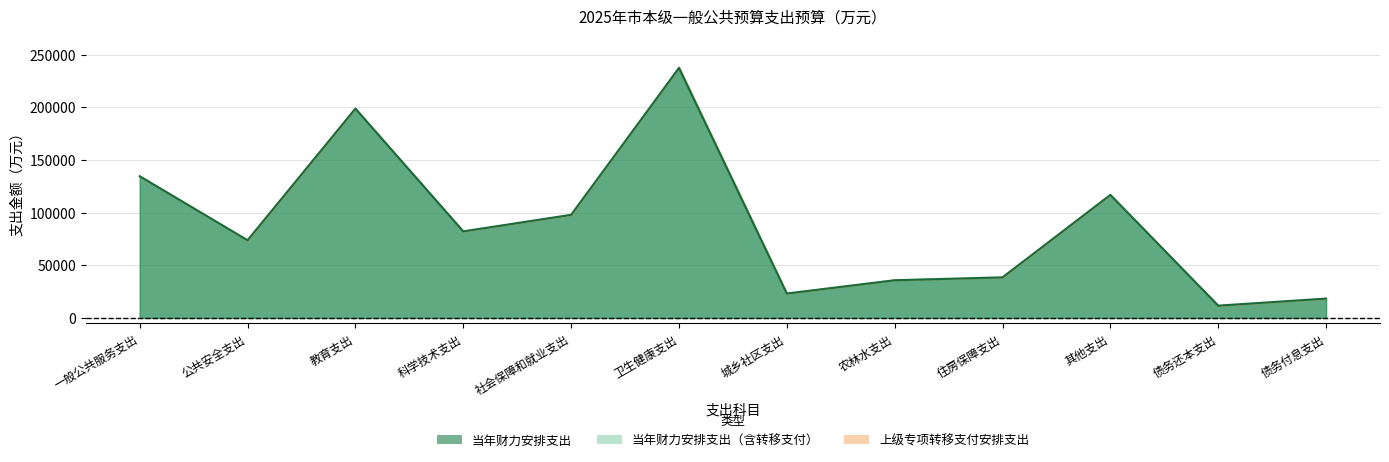

Where is the data nearest to the value 124615?

其他支出